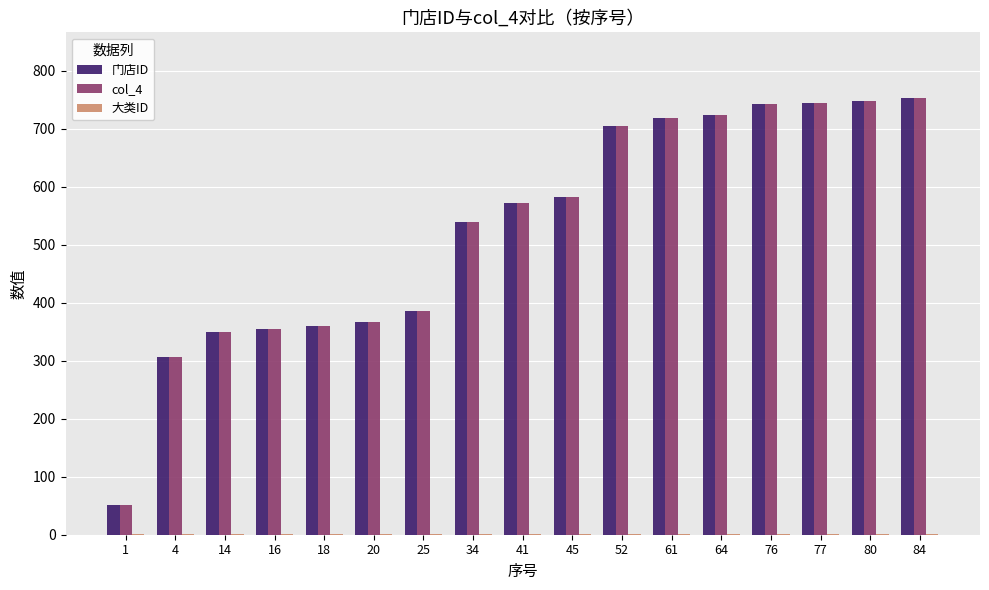

The 门店ID series shows 747 at 80. True or false?

True